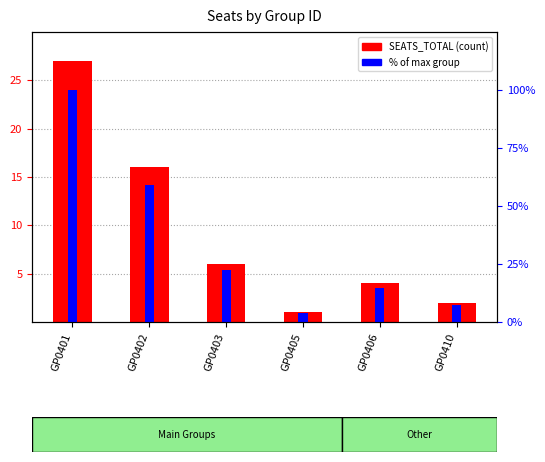

At which label does % of max first exceed 22?

GP0401